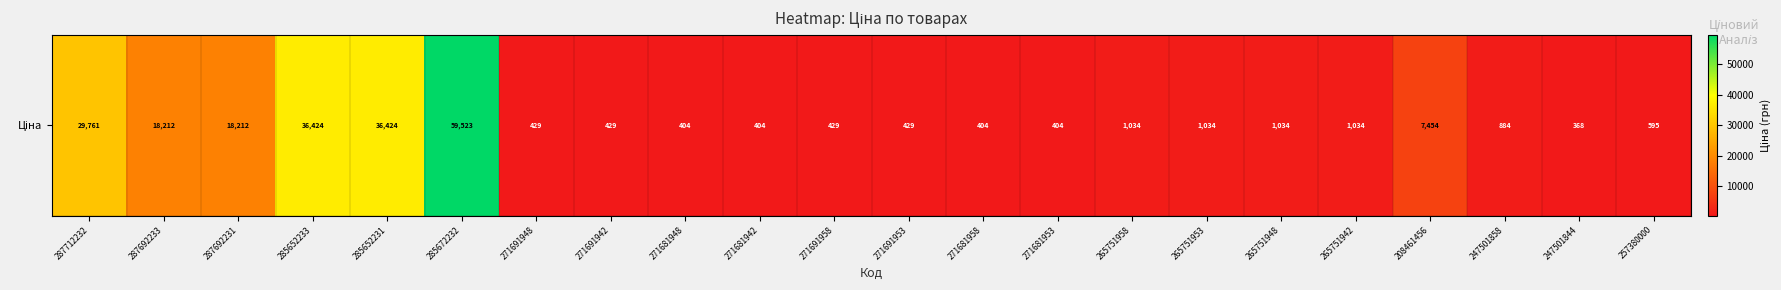

How many values are below 1034?

11